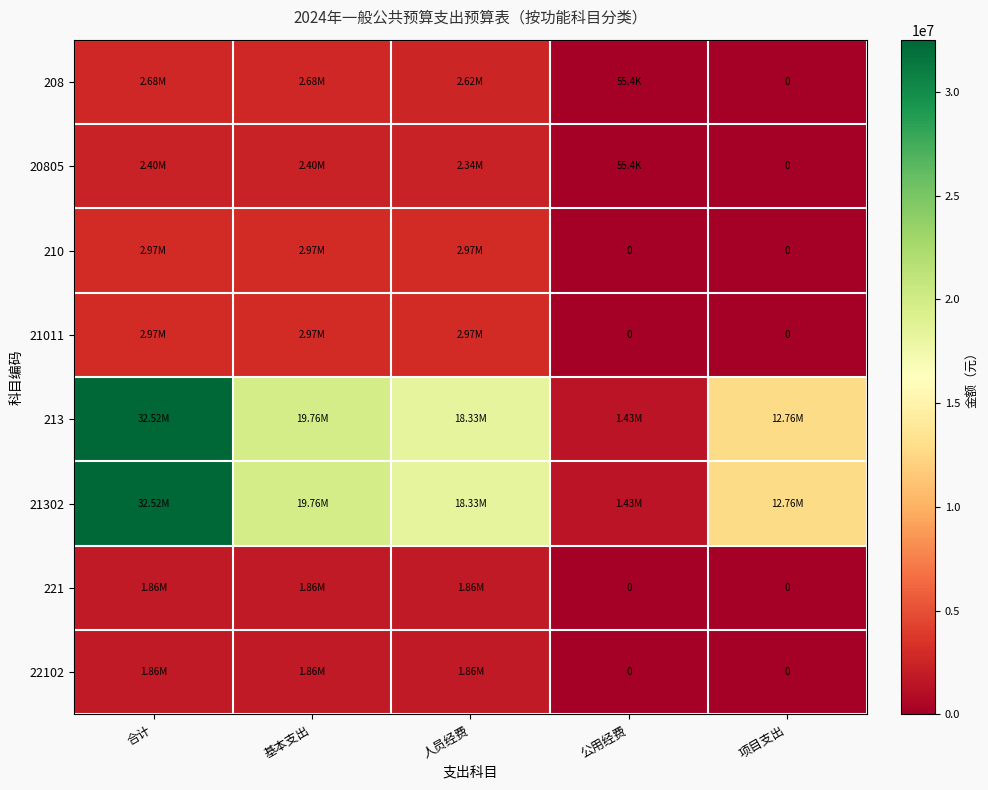

Rank the series by their maximum value, from lowest to highest.

221, 22102, 20805, 208, 210, 21011, 213, 21302